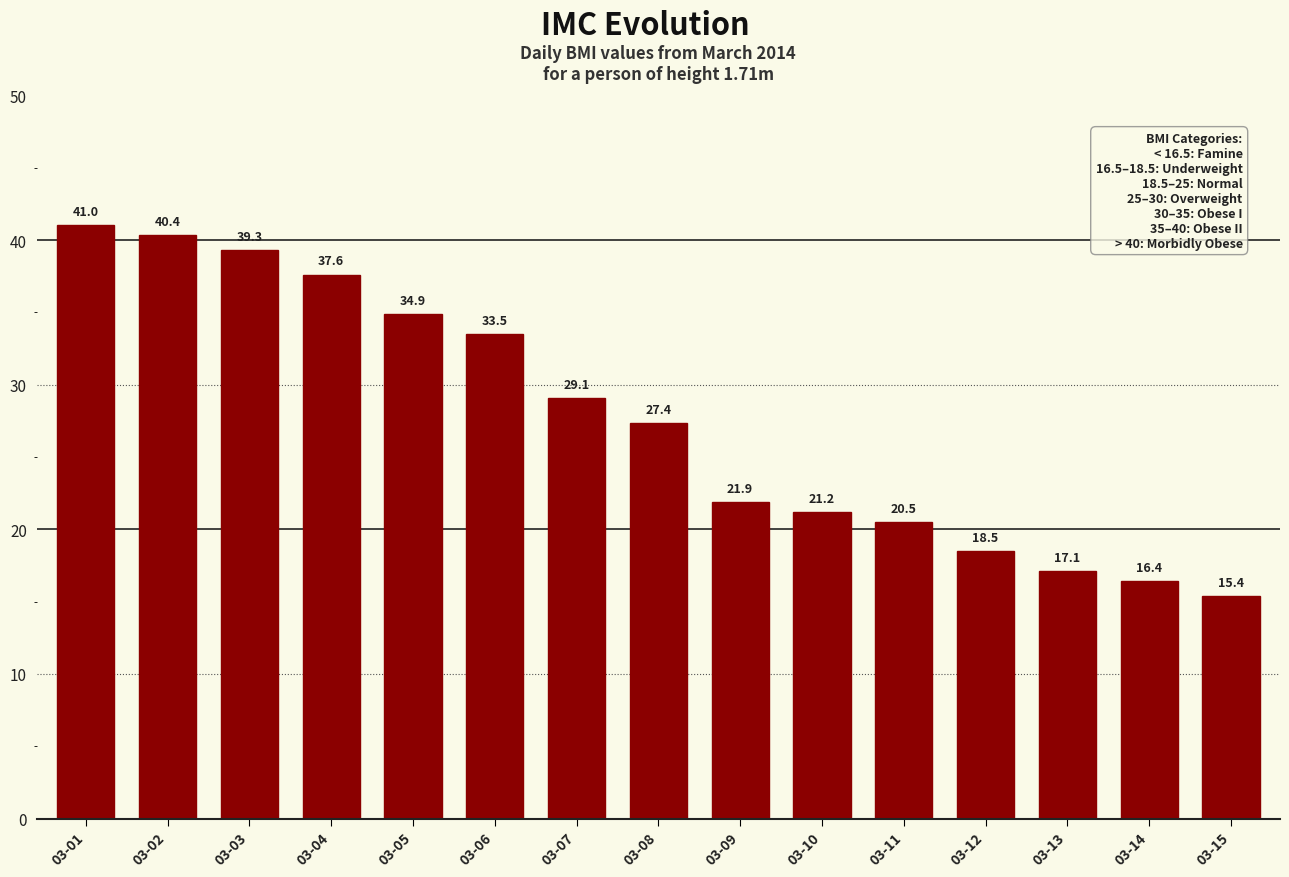

Read the value at 03-14.

16.4